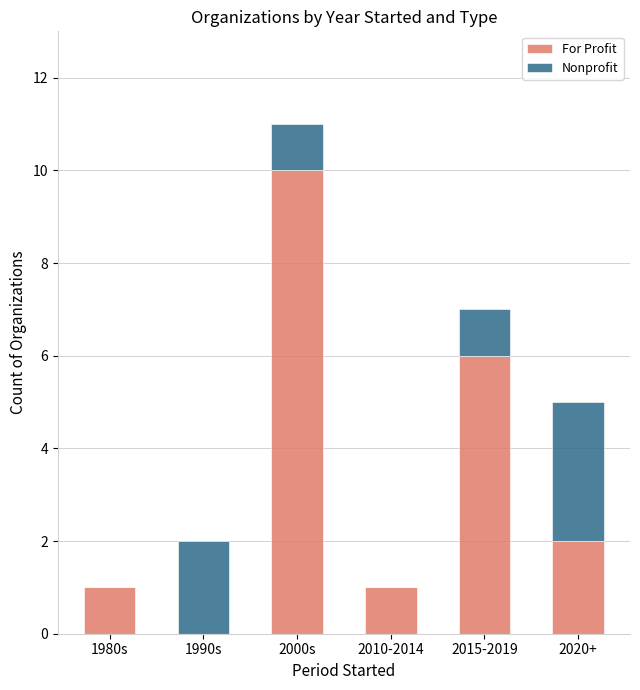

Is it true that For Profit equals 10 at 2000s?

True